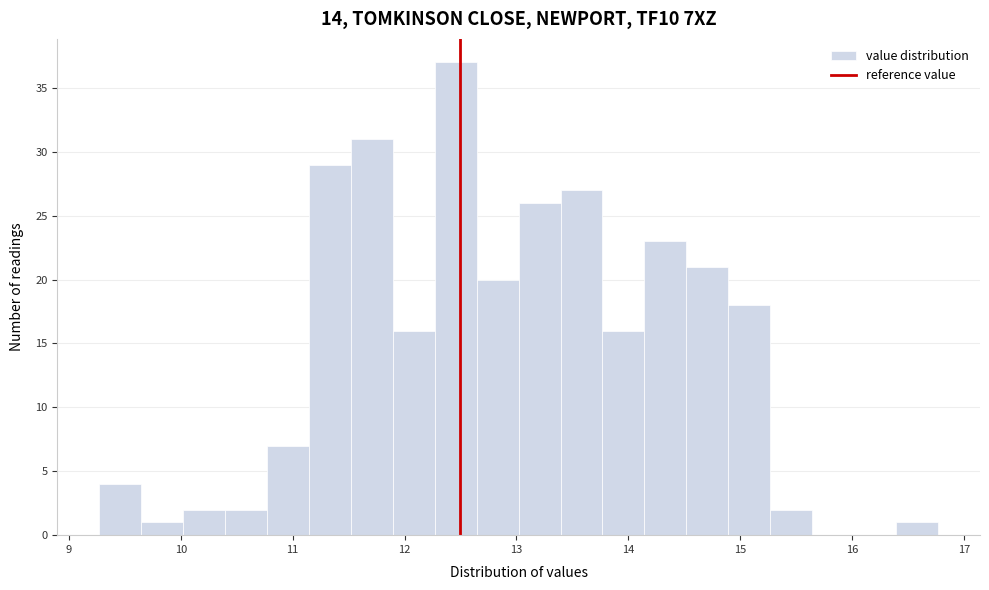

Around what value on the x-axis is the tallest bar? Give the approximate position of its centre, as read against the axis.

12.5